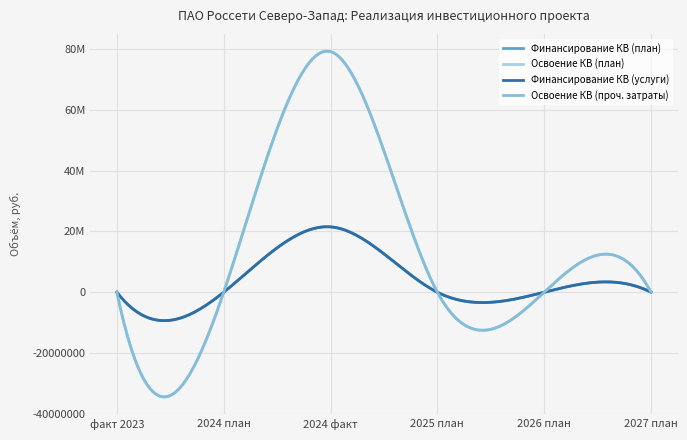

True or false: Освоение КВ (план) and Финансирование КВ (услуги) intersect in this chart.

False